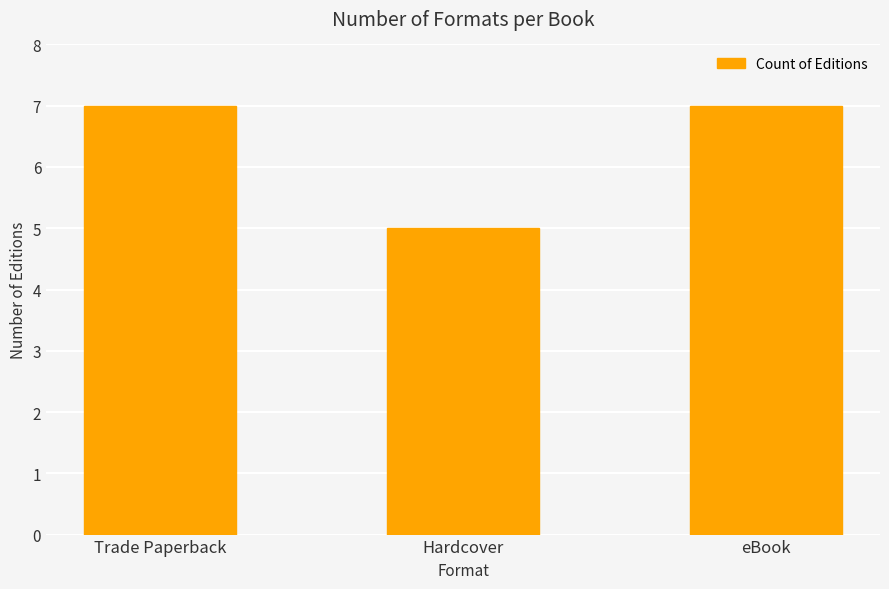

What is the sum of the values at Hardcover and eBook?

12